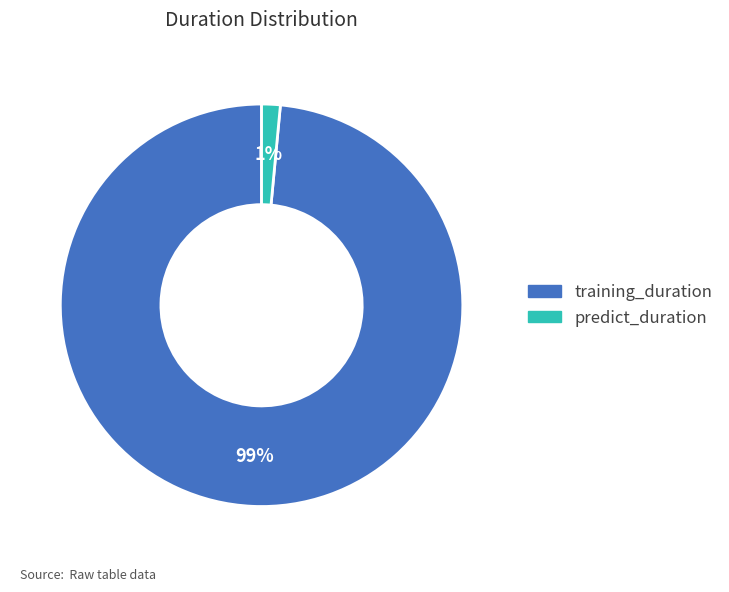

To the nearest percent, what is the average slice percentage?

50%